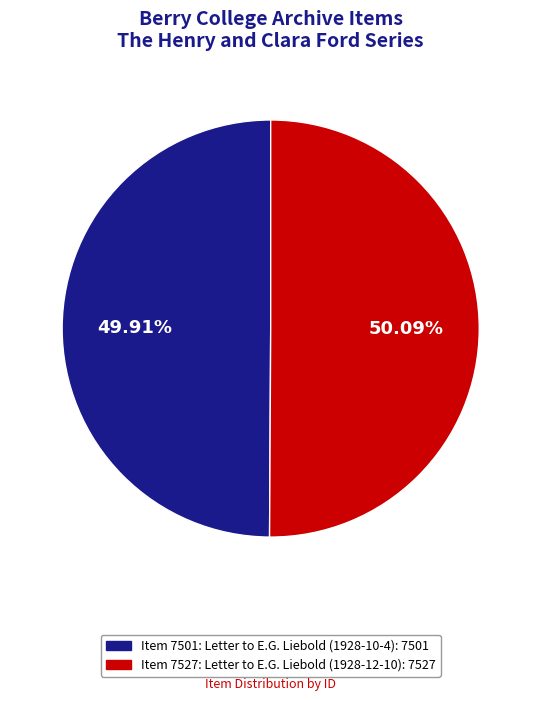

What is the ratio of the value at Item 7501: Letter to E.G. Liebold (1928-10-4) to the value at Item 7527: Letter to E.G. Liebold (1928-12-10)?

1.0